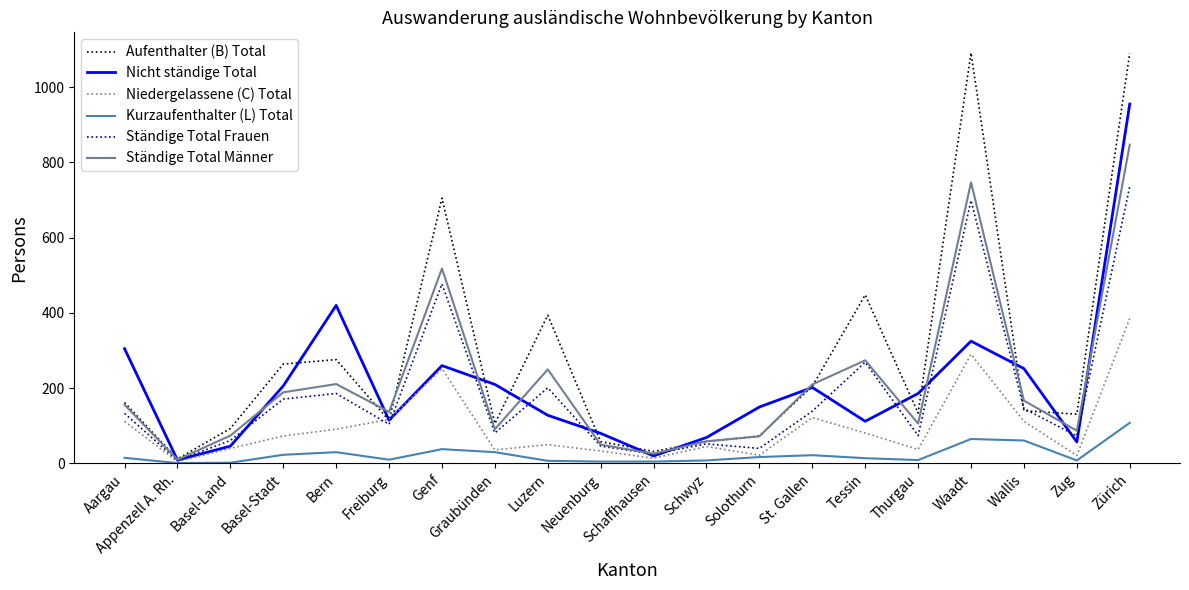

Is it true that Ständige Total Frauen equals 81 at Graubünden?

True